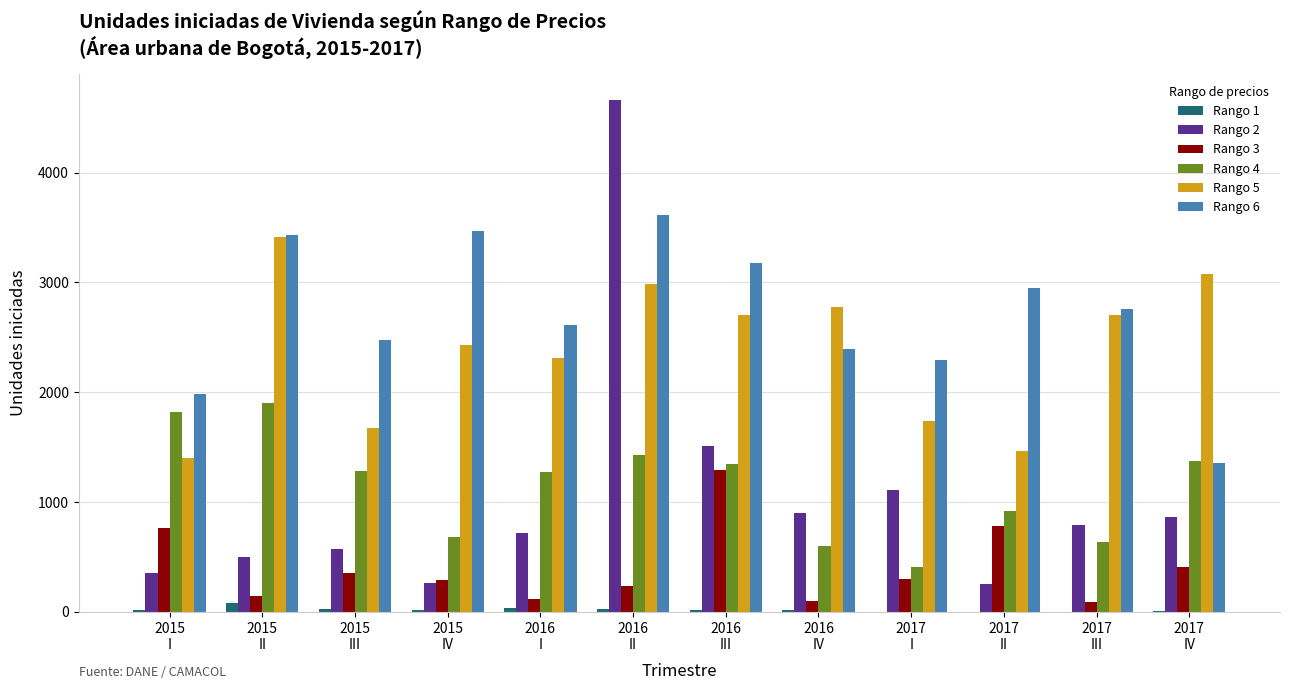

What is the spread (max minus min) of values at 2015
III?

2456